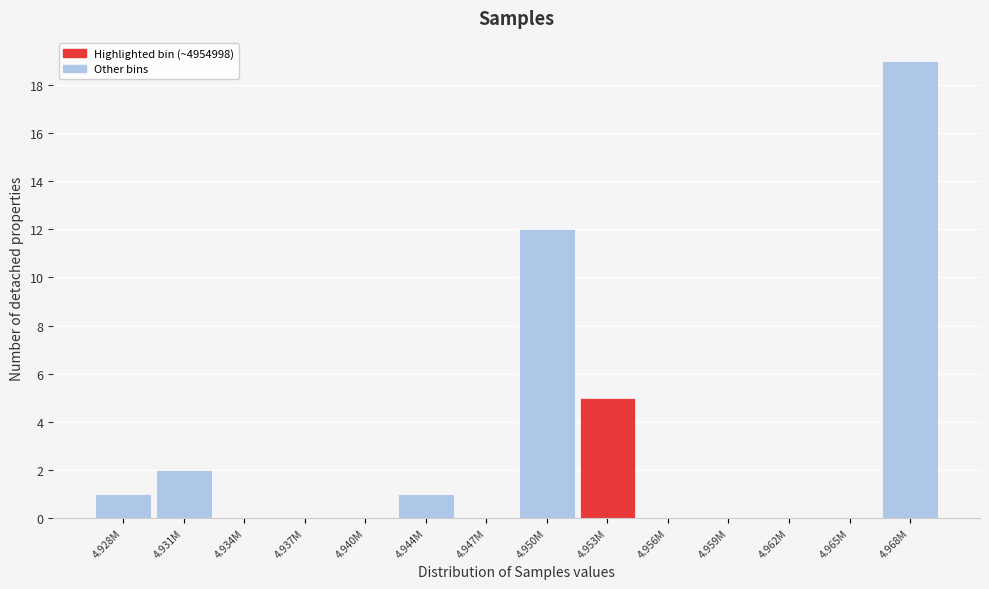

Reading right to left, extract all data points from this chart.

4.968M=19	4.965M=0	4.962M=0	4.959M=0	4.956M=0	4.953M=5	4.950M=12	4.947M=0	4.944M=1	4.940M=0	4.937M=0	4.934M=0	4.931M=2	4.928M=1